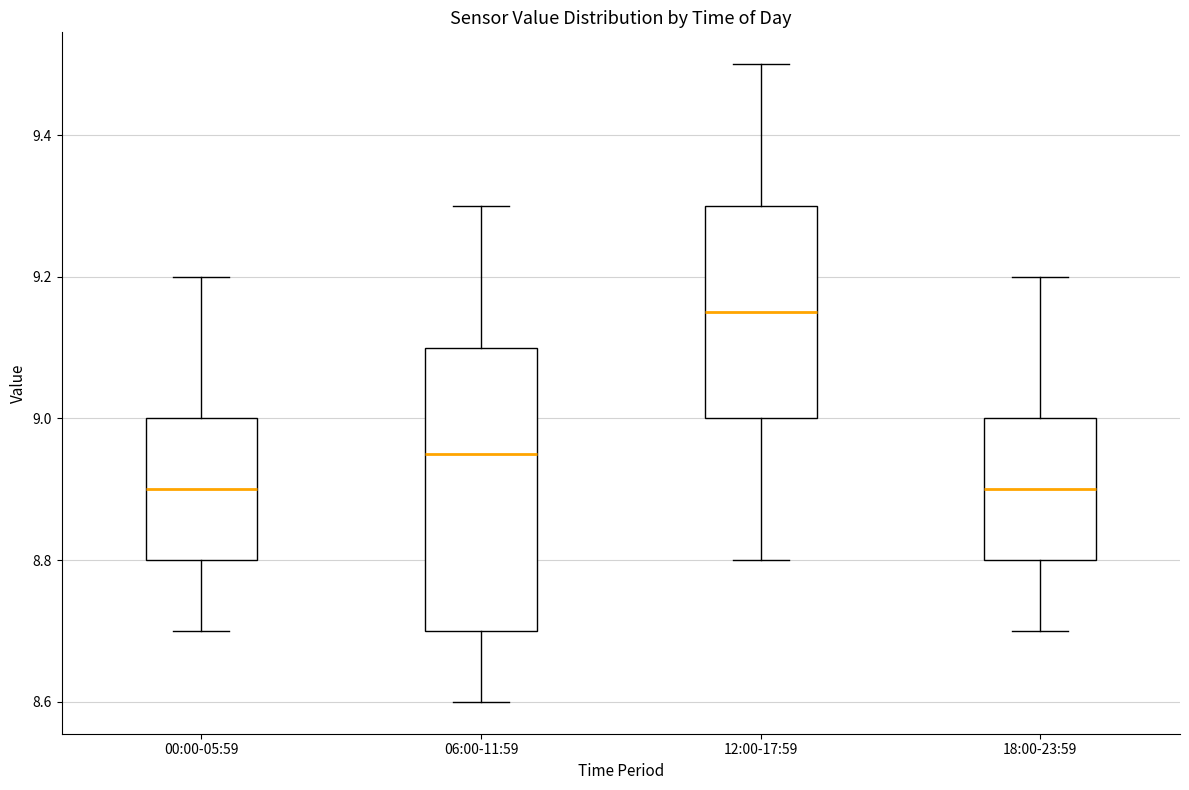

Comparing the boxes themselves (not the whiskers), which one is the tallest?

06:00-11:59